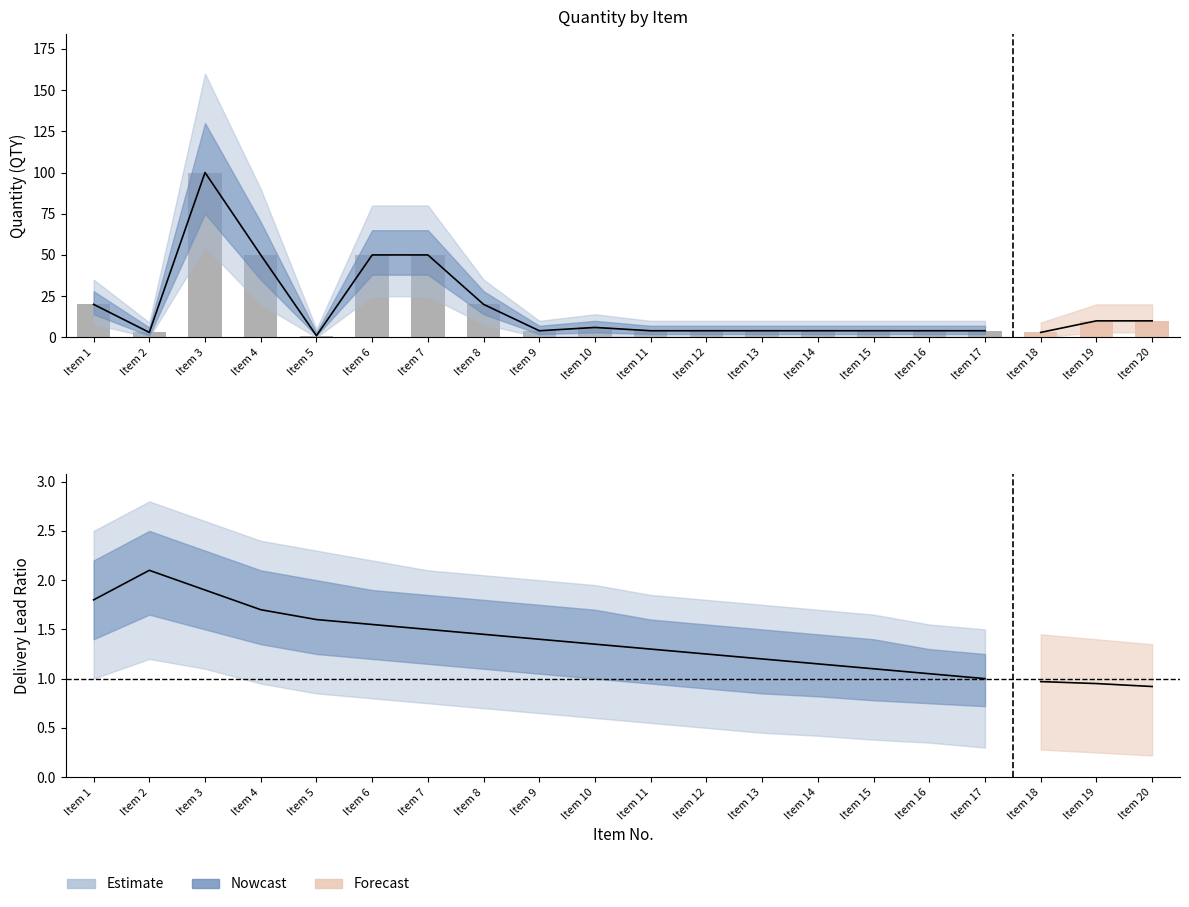

What is the sum of the QTY_lower values at 8 and 1?

28